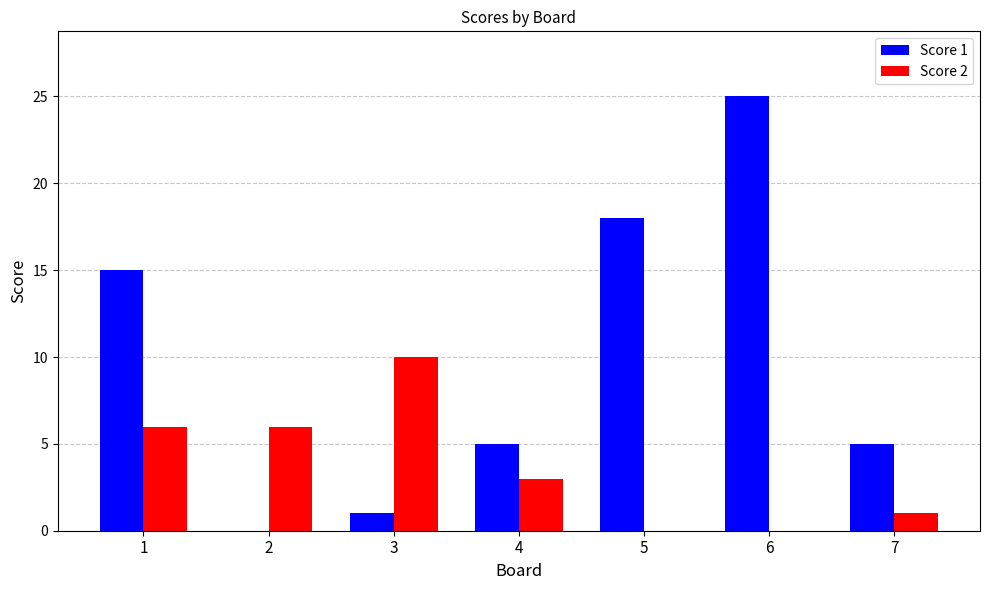

What is the maximum value for Score 2?

10